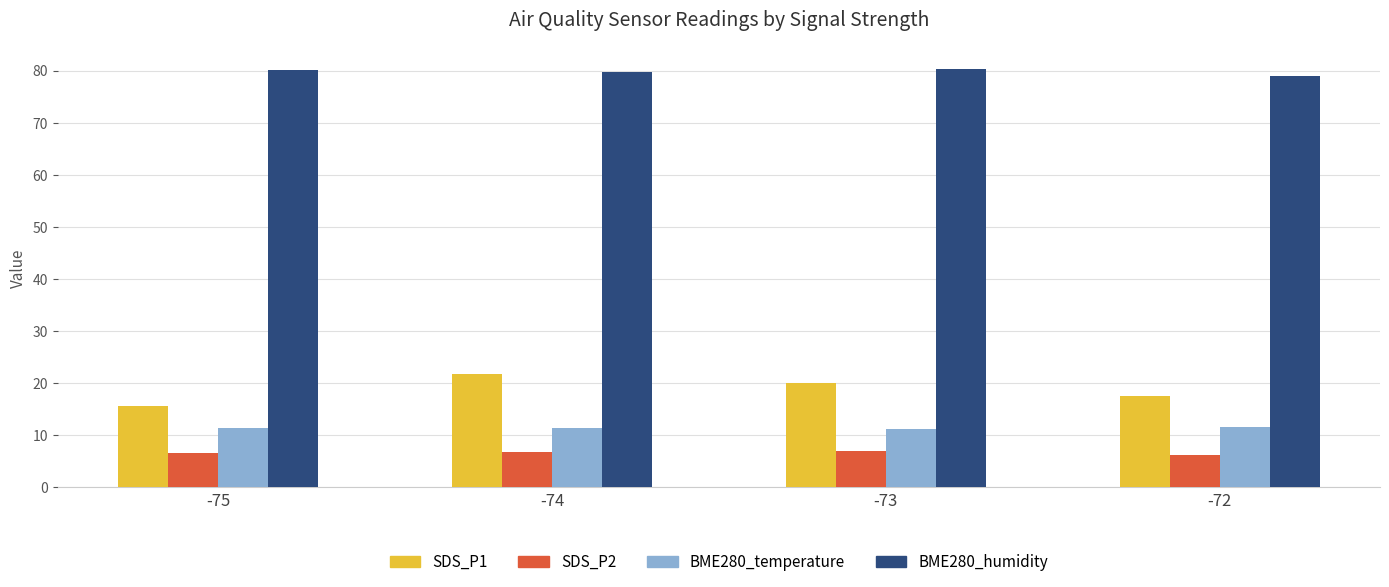

What is the lowest value of the BME280_humidity series?

78.9